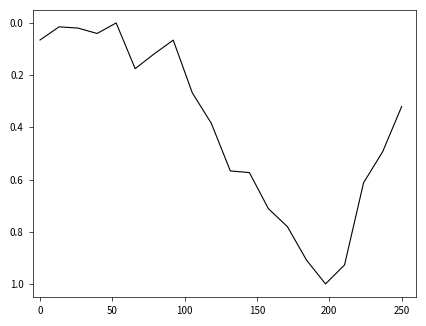

What is the difference between the maximum and minimum values?

1.0